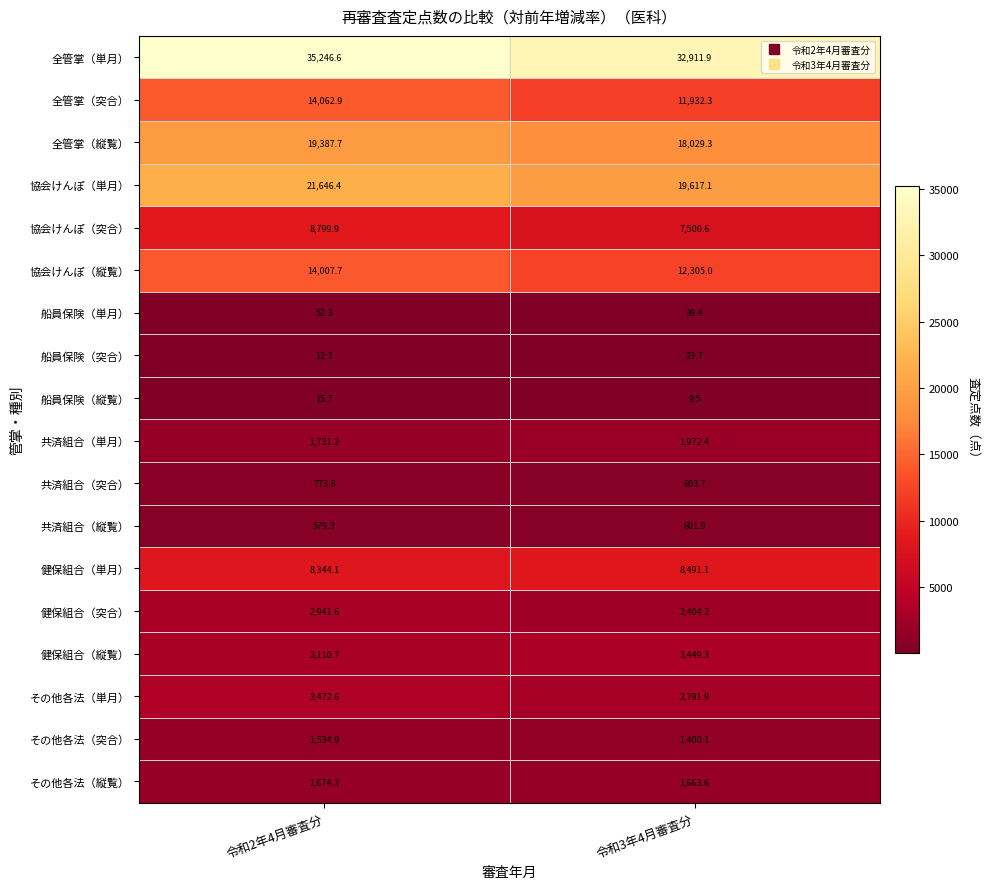

What is the difference between the maximum and minimum values in the 協会けんぽ（縦覧） series?

1702.7